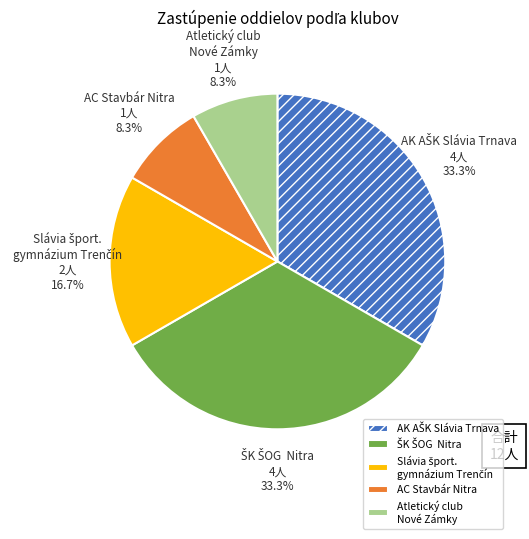

How much of the chart is everything except Atletický club Nové Zámky?

91.7%